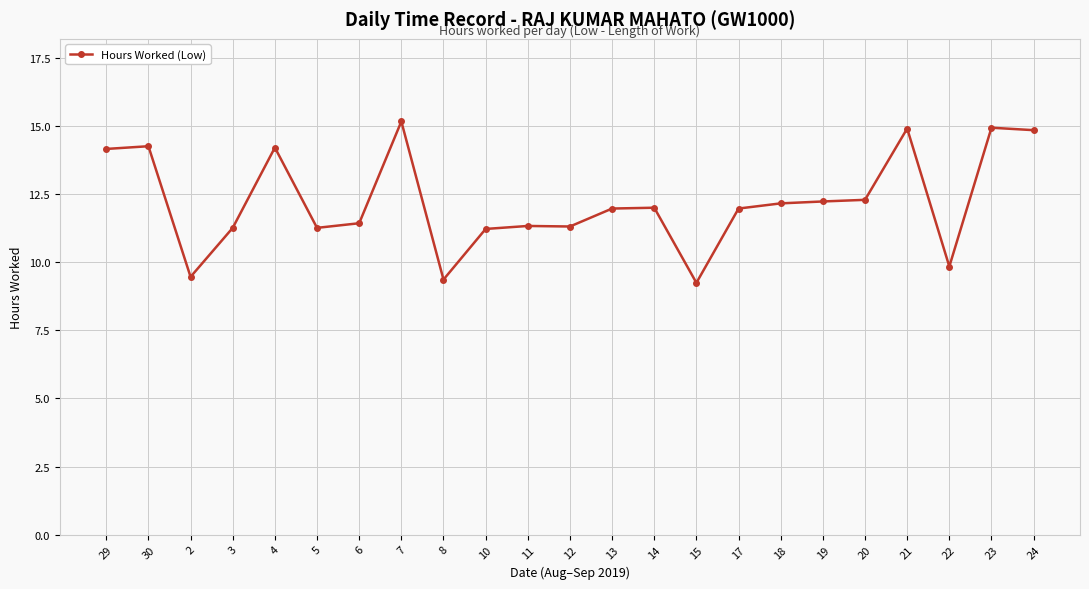

What is the average value?

12.2